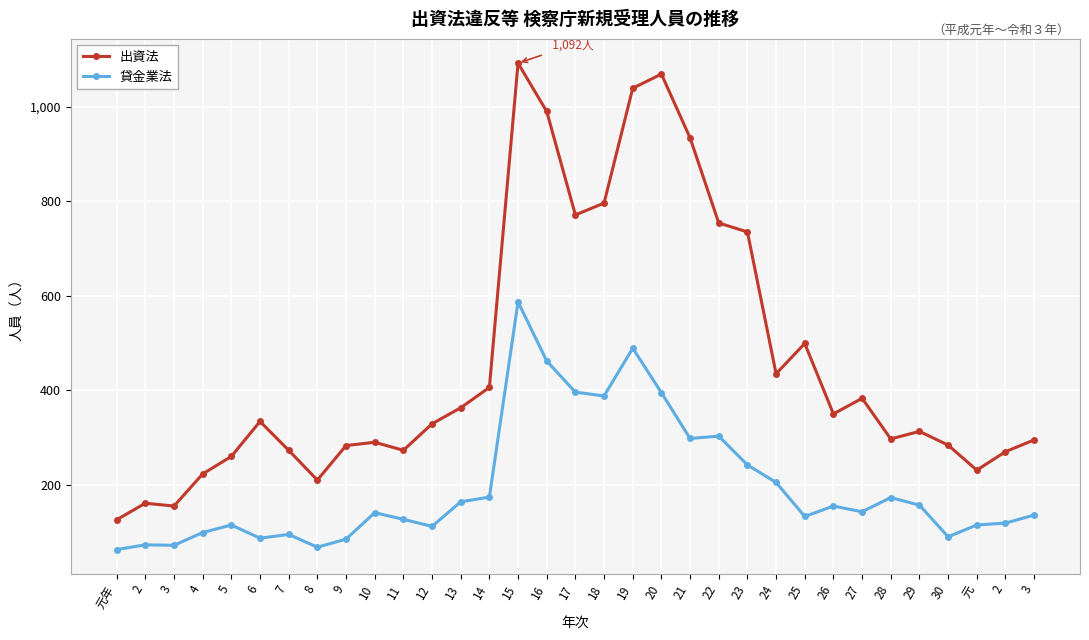

Rank the categories by 貸金業法 value from highest to lowest.

15, 19, 16, 17, 20, 18, 22, 21, 23, 24, 14, 28, 13, 29, 26, 27, 10, 3, 25, 11, 2, 5, 元, 12, 4, 7, 30, 6, 9, 2, 3, 8, 元年